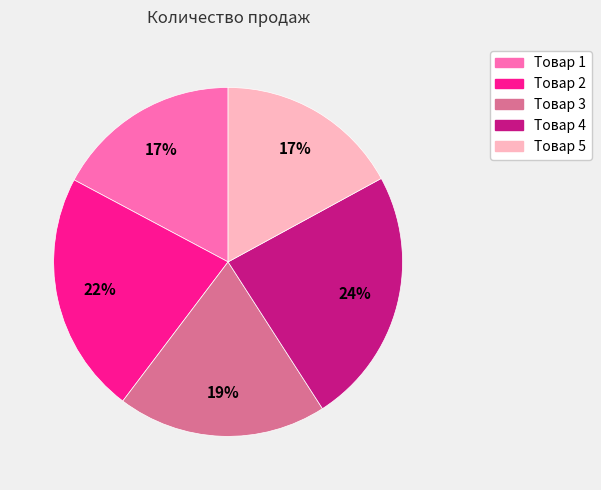

What is the ratio of the value at Товар 3 to the value at Товар 4?

0.8